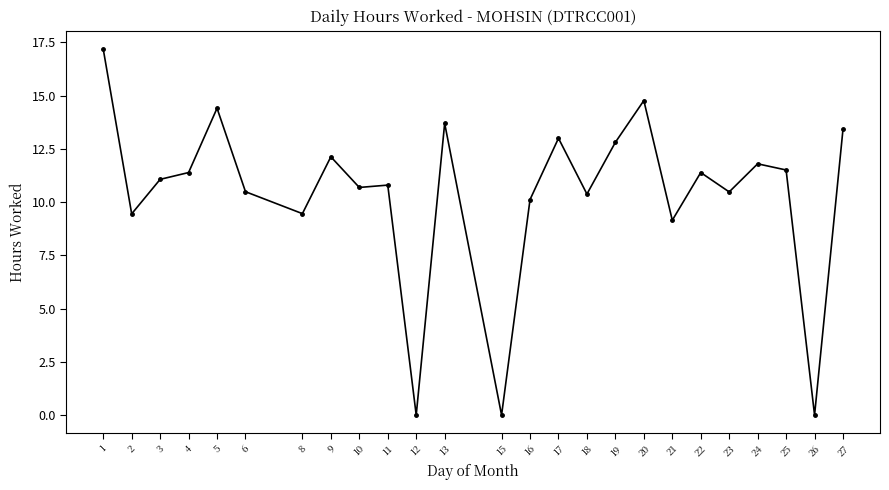

What is the difference between the second highest and minimum values?

14.8